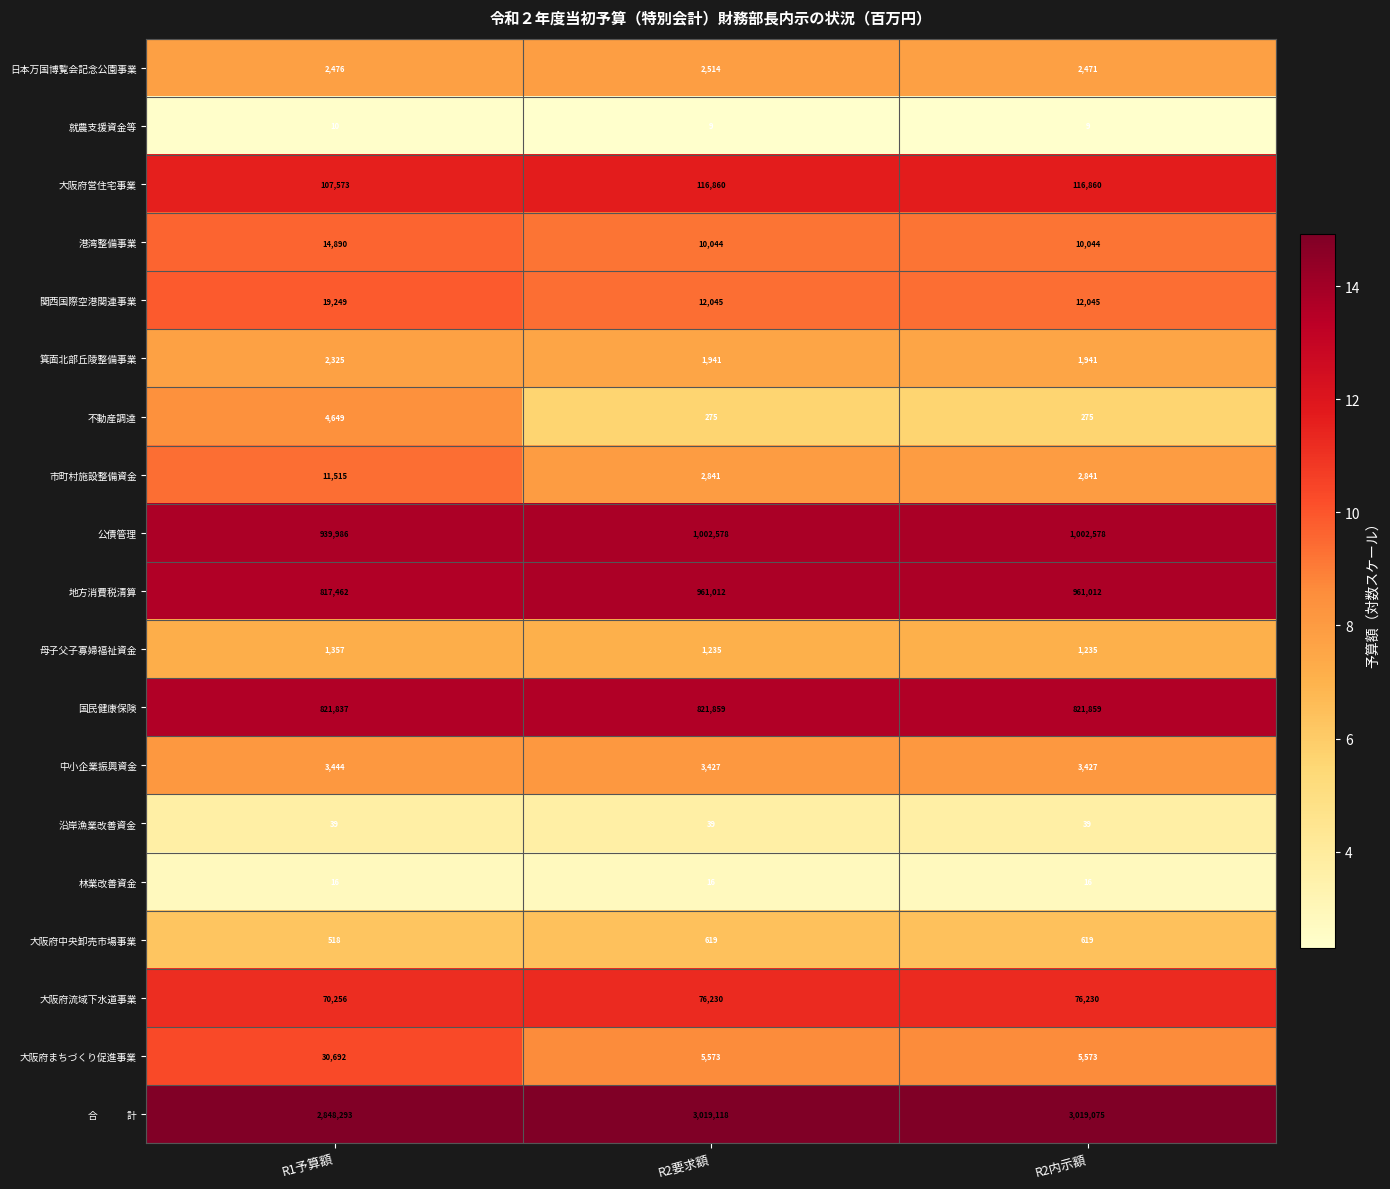

The 港湾整備事業 series shows 14266 at R2内示額. True or false?

False